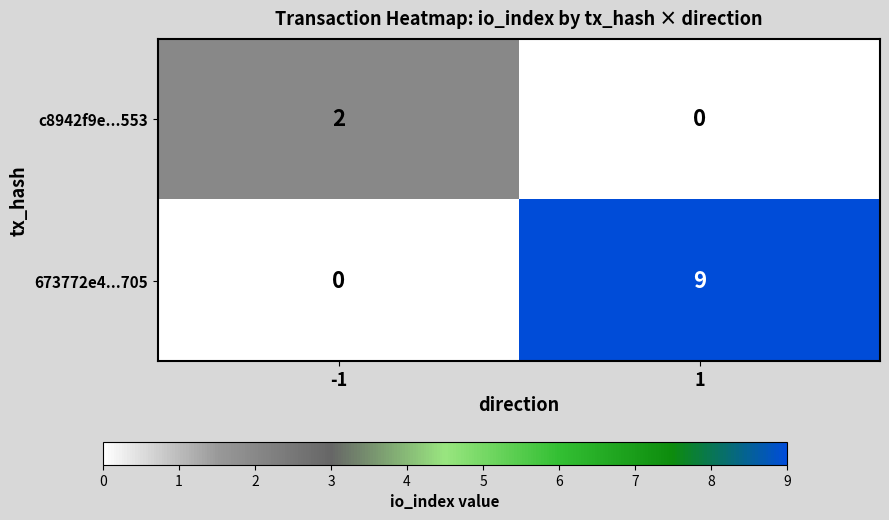

Reading left to right, transcribe all the data shown in this chart.

c8942f9e...553: -1=2	1=0
673772e4...705: -1=0	1=9